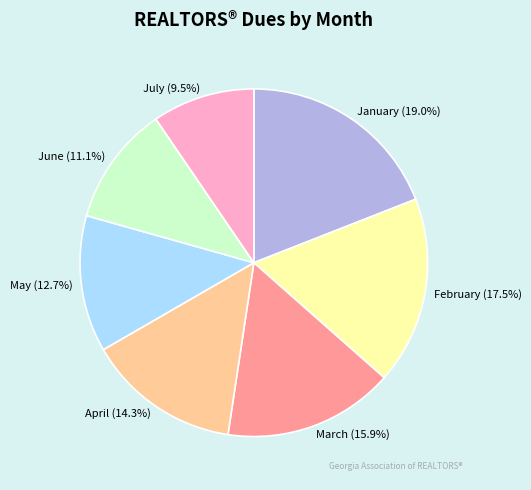

To the nearest percent, what is the difference between the June and January slice percentages?

8%